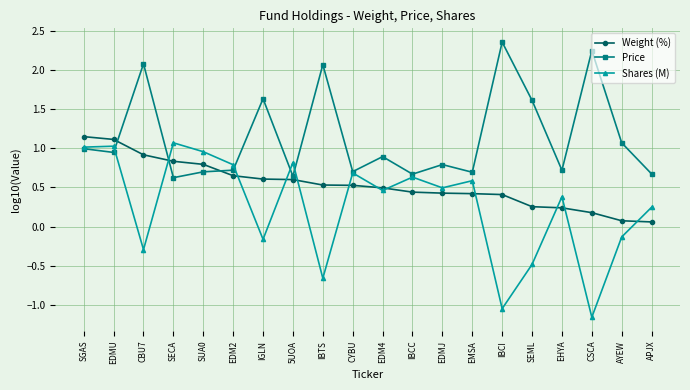

Which category has the highest value in the Weight (%) series?

SGAS